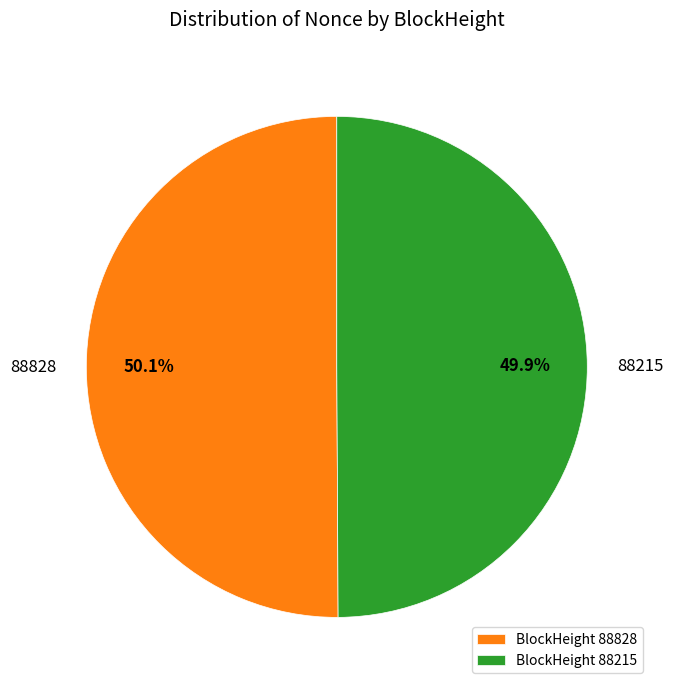

Do 88828 and 88215 together represent more than half of the pie?

Yes